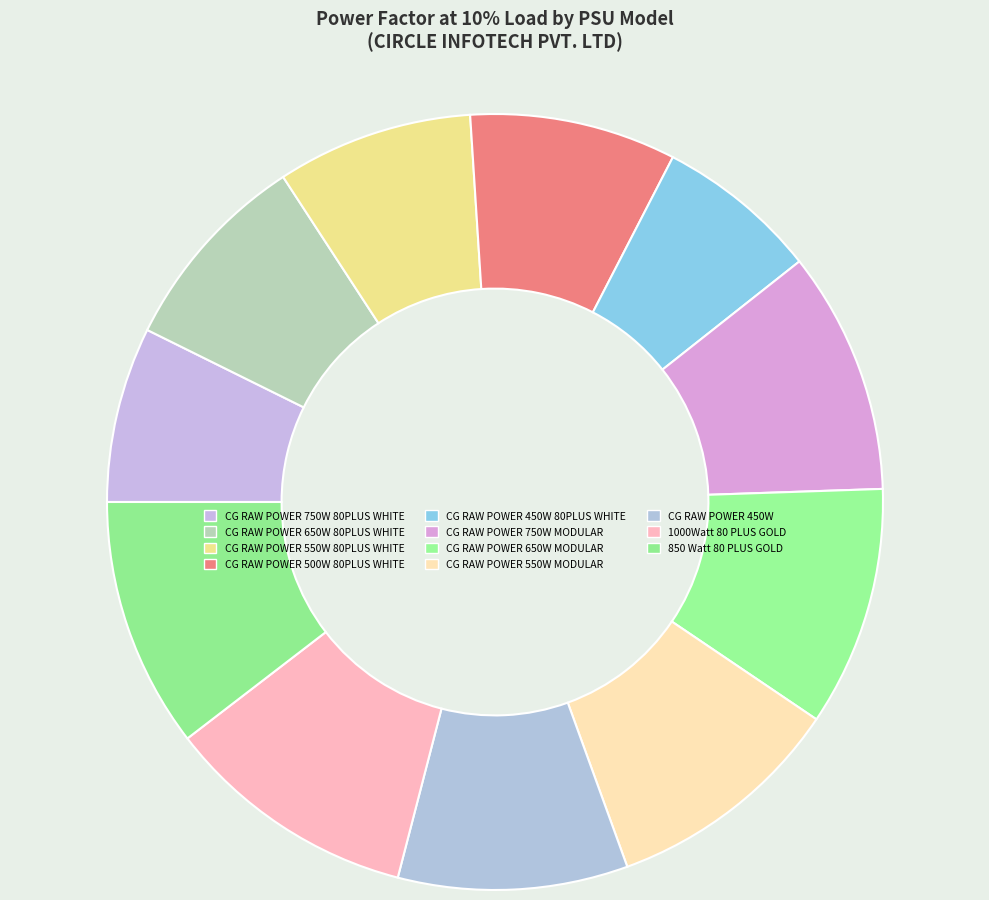

True or false: CG RAW POWER 650W 80PLUS WHITE accounts for 1% of the total.

False